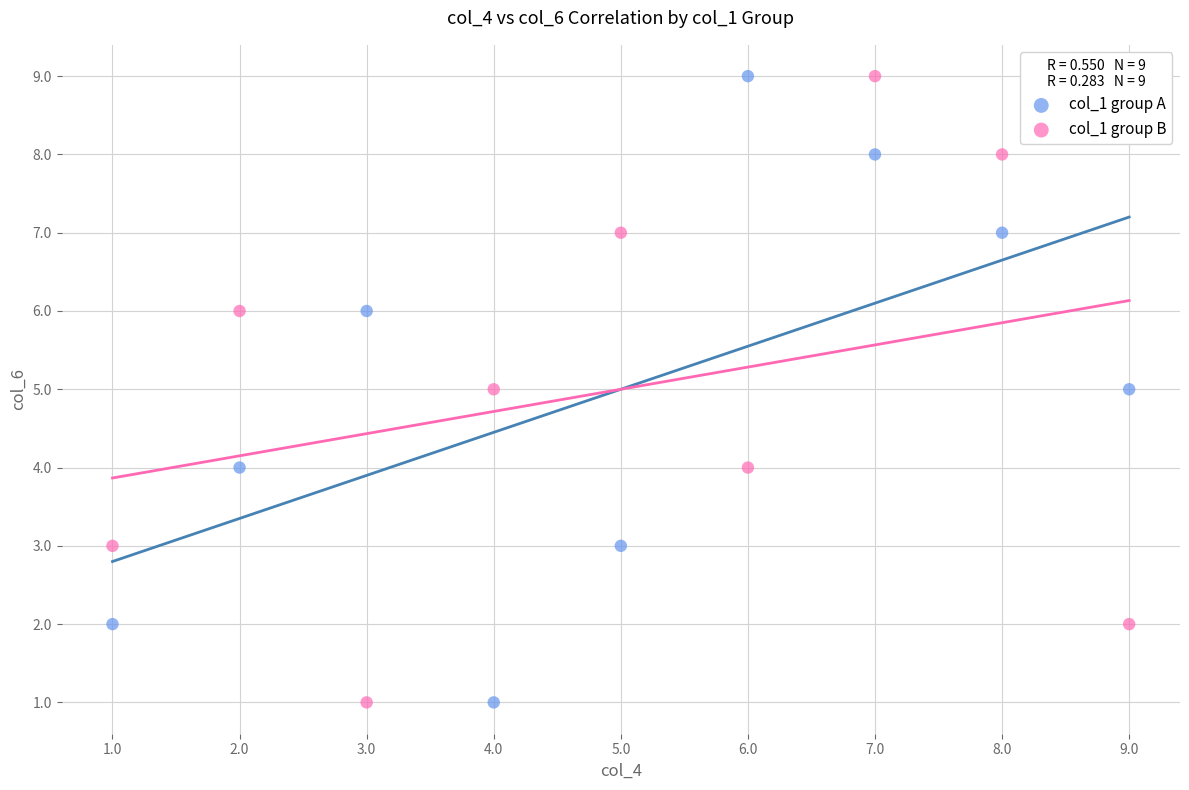

What is the X range (max minus min) for the scatter plot?

8